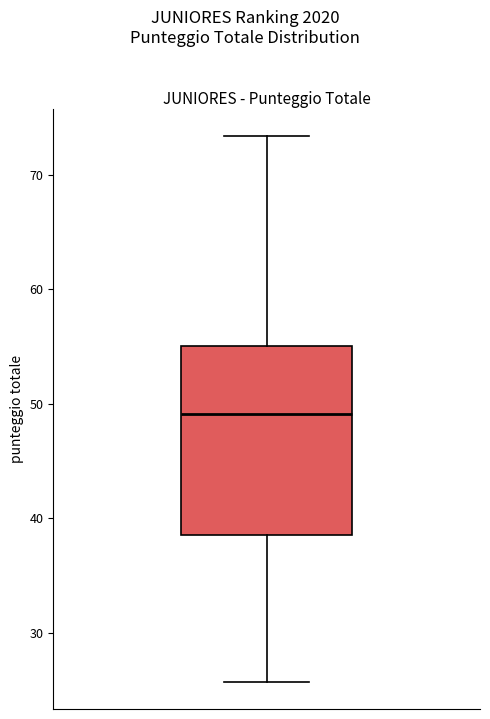

Transcribe this box plot: give where the median line is, the range the box spans, and where the two whiskers end, as read against the y-axis. The values are not printed on the chart, so give them approximately, as read against the axis.

median 49, box 39 to 55, whiskers 26 to 73